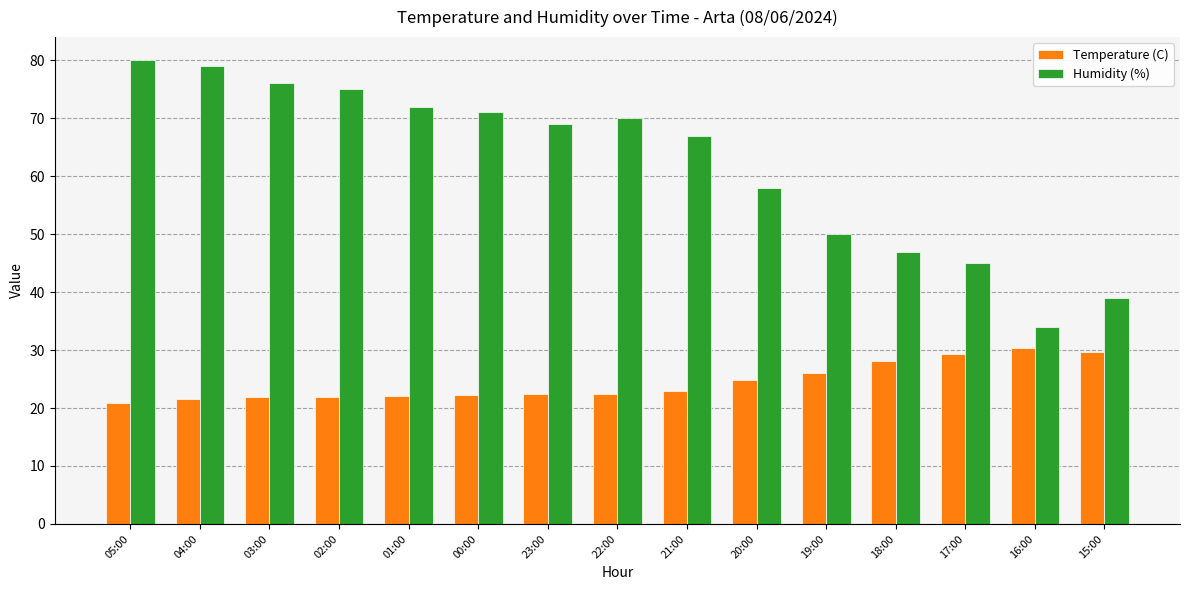

At which category does the chart reach its peak across all series?

05:00